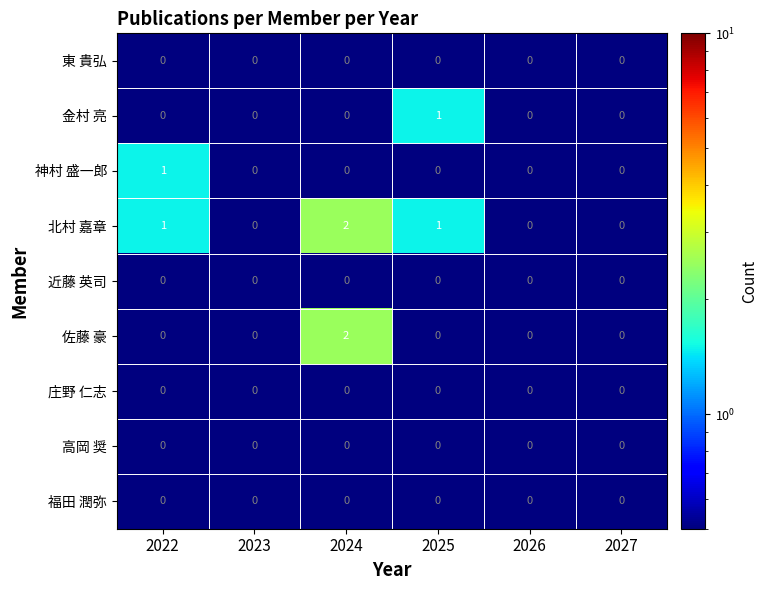

At which category is the sum across all series the highest?

2024